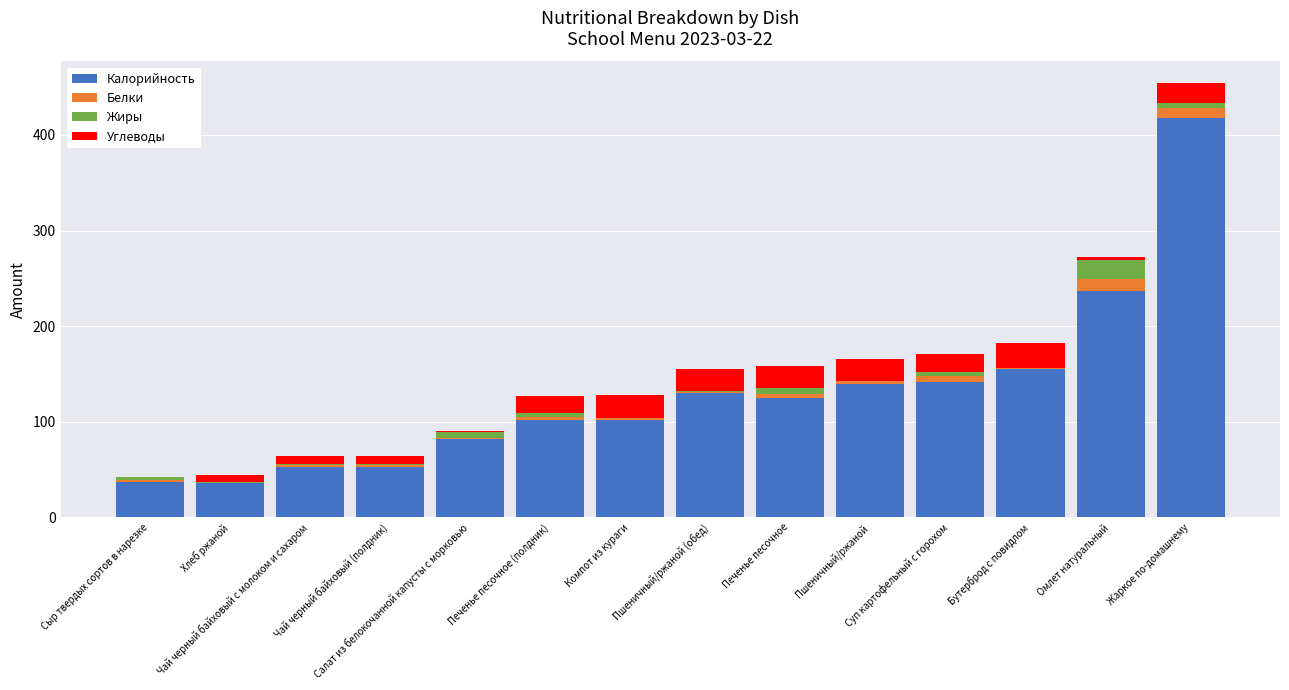

What is the maximum value for Калорийность?

417.3